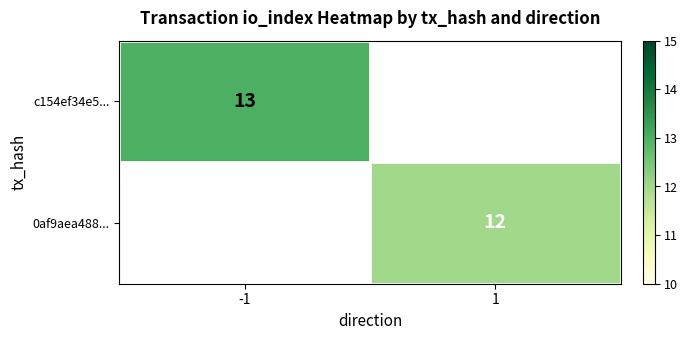

The 0af9aea488... series shows 19 at 1. True or false?

False